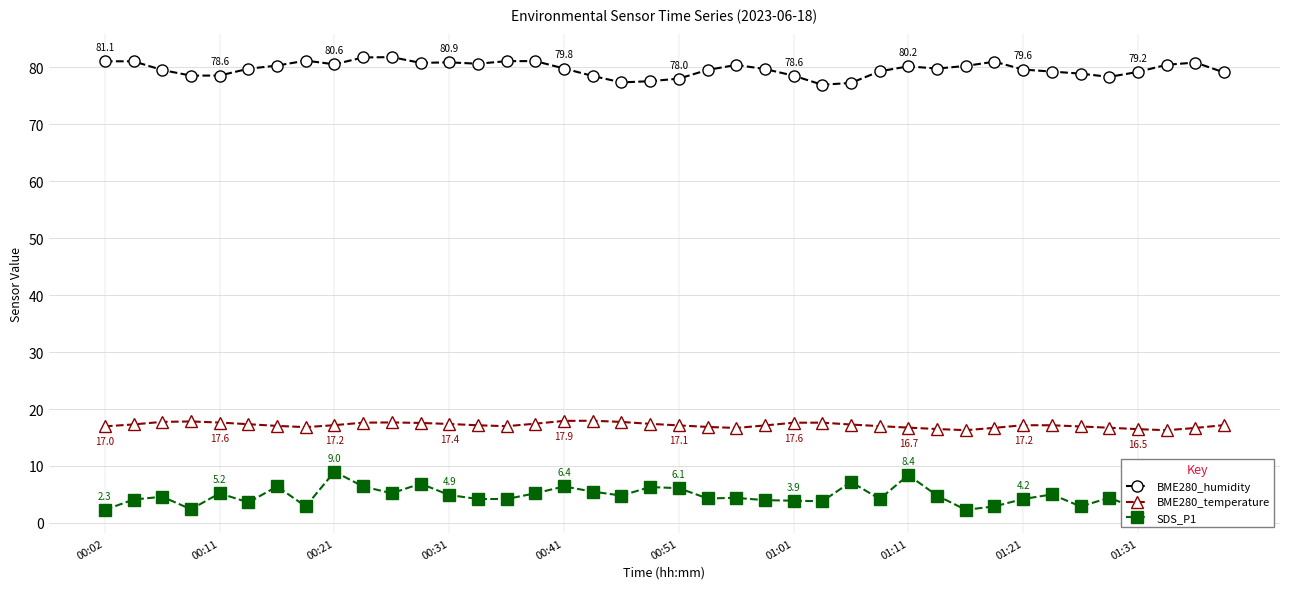

Is the value of SDS_P1 at 19 greater than the value of BME280_humidity at 25?

No